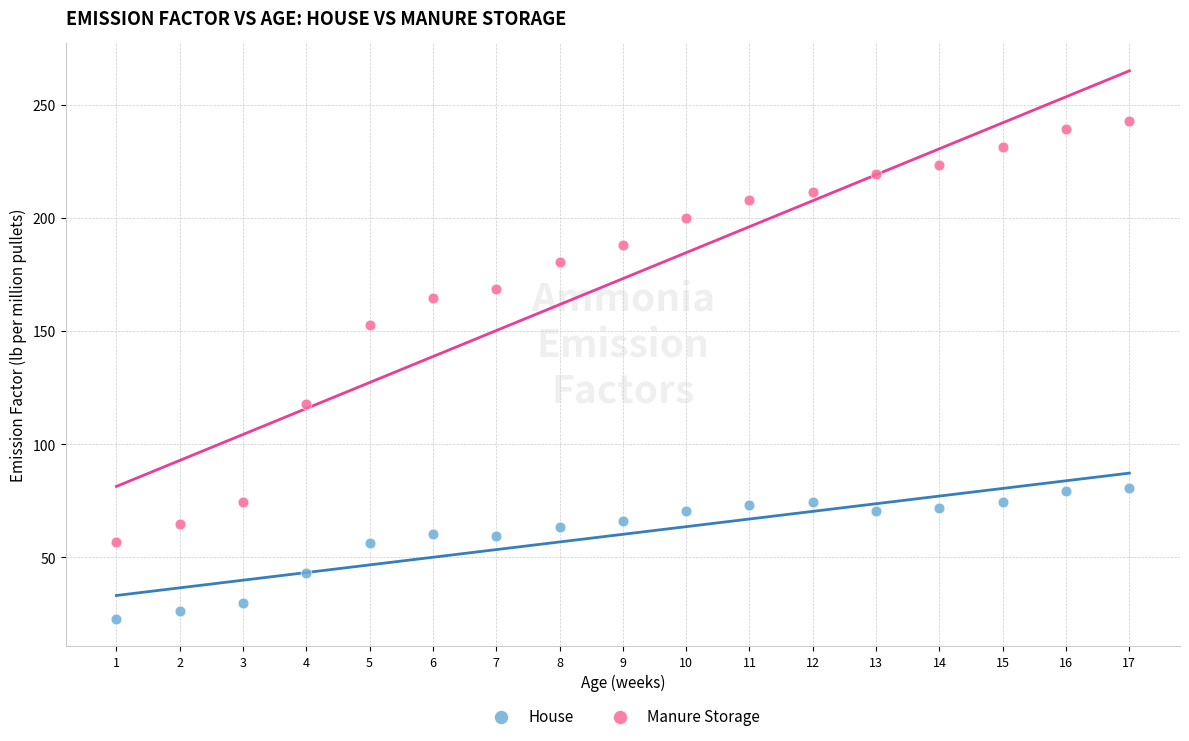

Which series reaches the minimum Y coordinate?

House